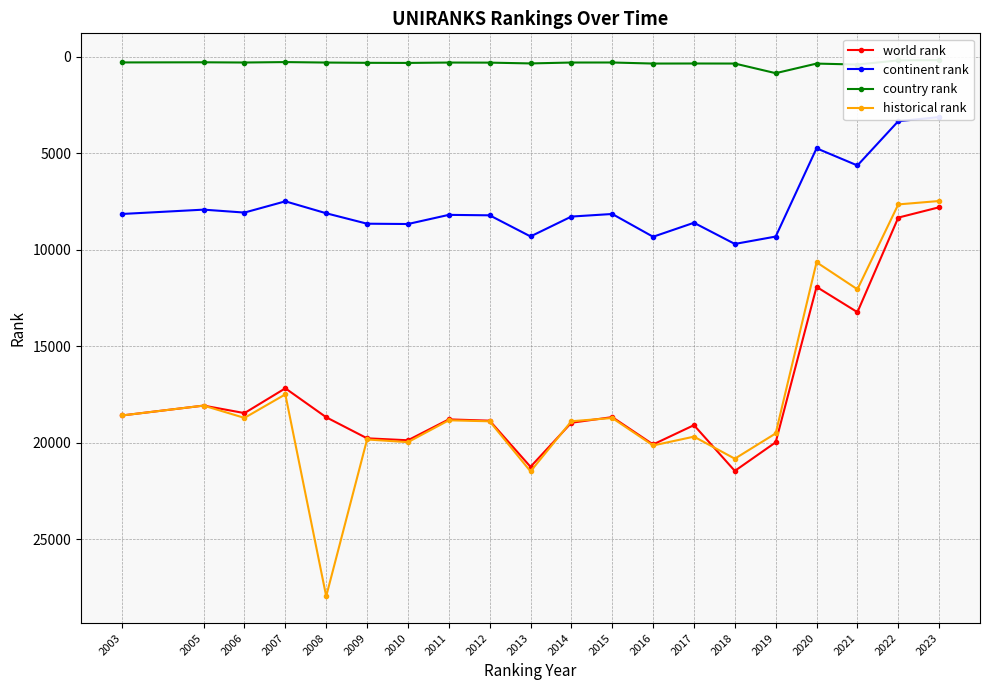

Reading right to left, transcribe all the data shown in this chart.

world rank: 7789.0	8325.0	13226.0	11916.0	19971.0	21454.0	19083.0	20083.0	18665.0	18958.0	21242.0	18850.0	18783.0	19866.0	19764.0	18673.0	17172.0	18458.0	18069.0	18581.0
continent rank: 3116.0	3327.0	5622.0	4733.0	9307.0	9690.0	8592.0	9318.0	8137.0	8271.0	9301.0	8206.0	8183.0	8657.0	8641.0	8100.0	7481.0	8064.0	7912.0	8137.0
country rank: 163.0	176.0	391.0	342.0	839.0	340.0	337.0	340.0	285.0	287.0	333.0	292.0	288.0	307.0	302.0	288.0	264.0	286.0	275.0	282.0
historical rank: 7464.0	7641.0	12041.0	10639.0	19510.0	20821.0	19678.5	20135.0	18712.0	18880.5	21477.0	18883.0	18830.5	19963.5	19825.0	27951.0	17486.5	18706.5	18069.0	18581.0